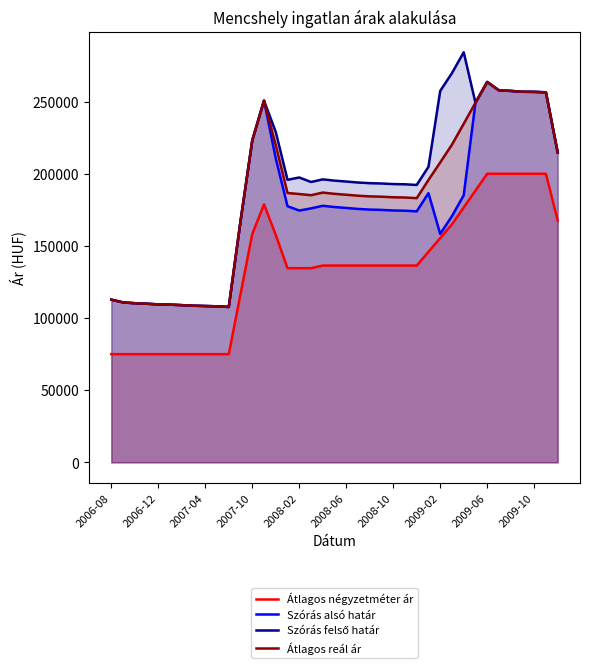

How many distinct data groups are displayed?

4